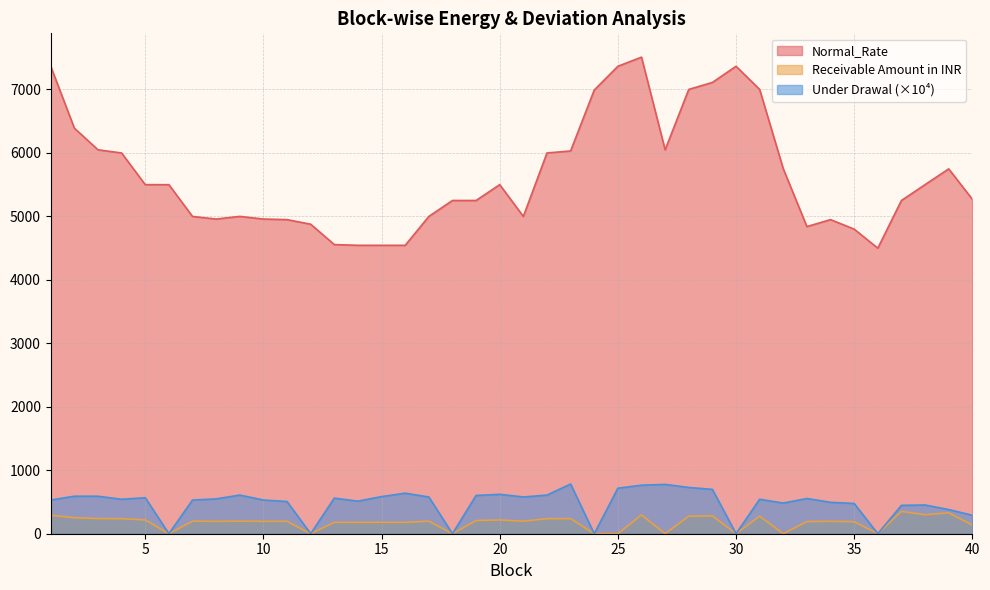

What is the difference between the maximum and second lowest values in the Receivable Amount in INR series?

352.0